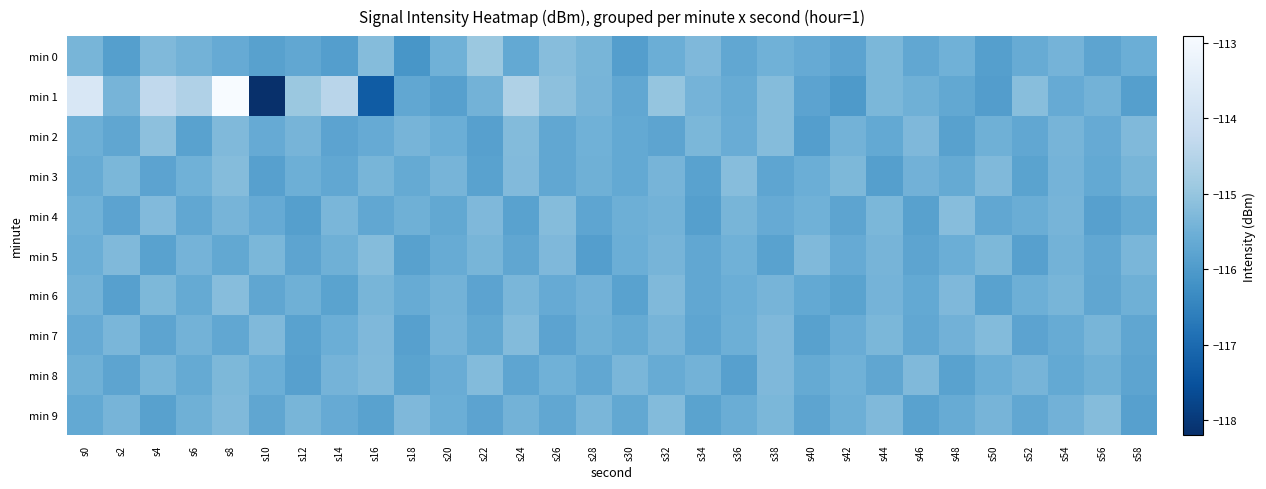

At which category is the sum across all series the highest?

s8